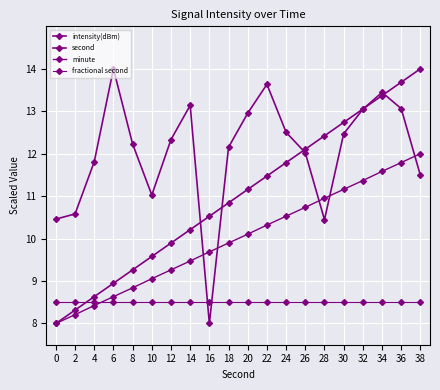

What is the greatest value displayed?

14.0